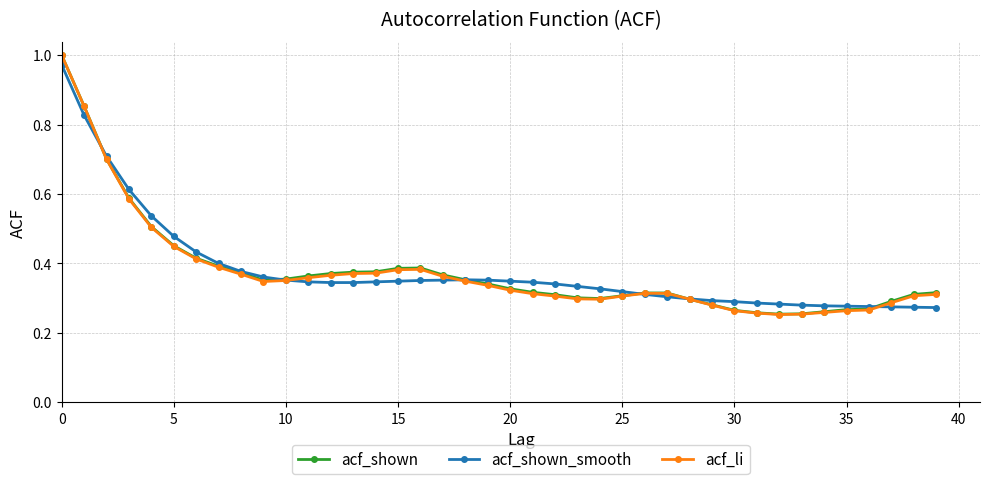

Which series ends up on top after the final intersection of acf_shown_smooth and acf_li?

acf_li